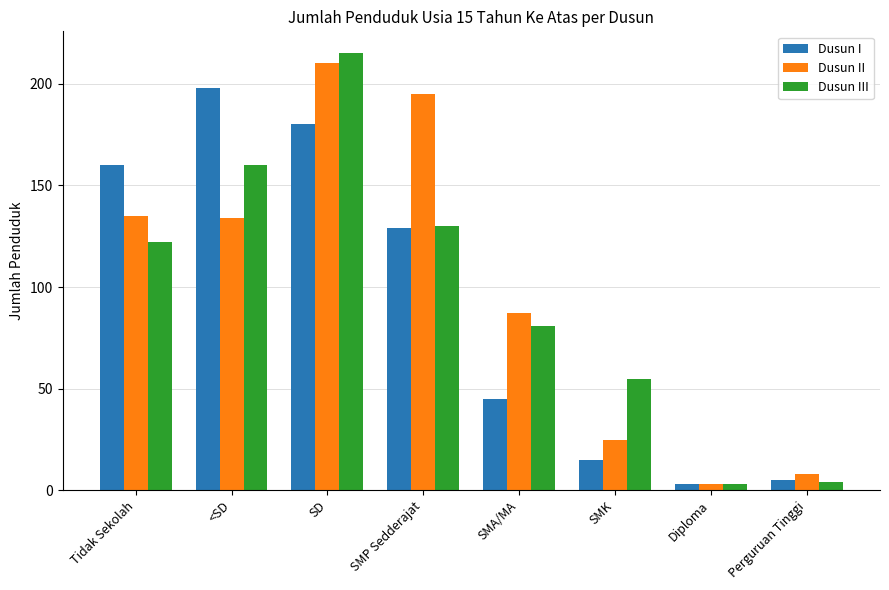

Between SD and Perguruan Tinggi, which series saw the biggest shift?

Dusun III